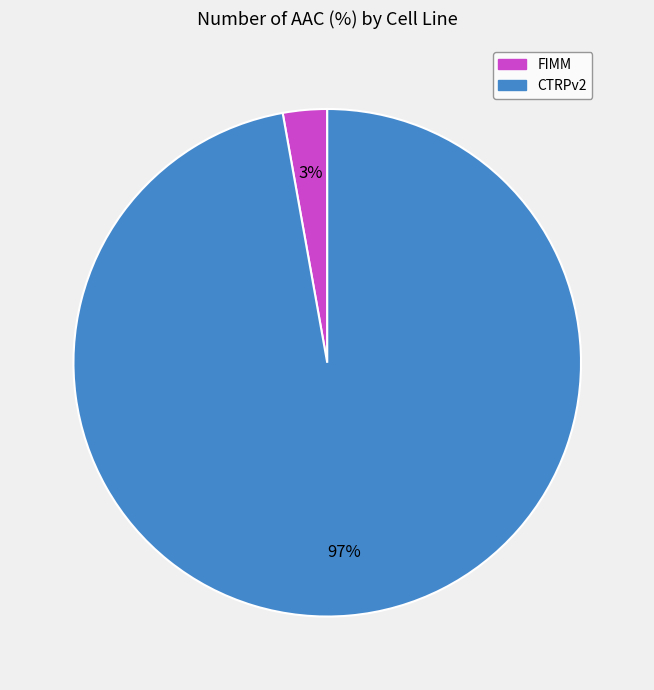

To the nearest percent, what percentage of the pie is FIMM?

3%